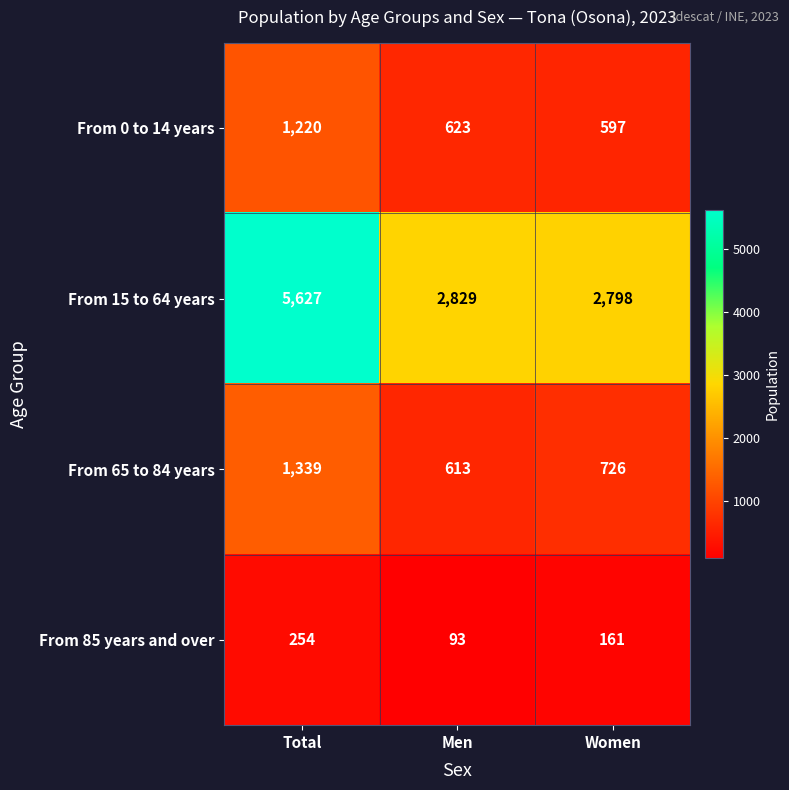

Which series has the largest range (max minus min)?

From 15 to 64 years